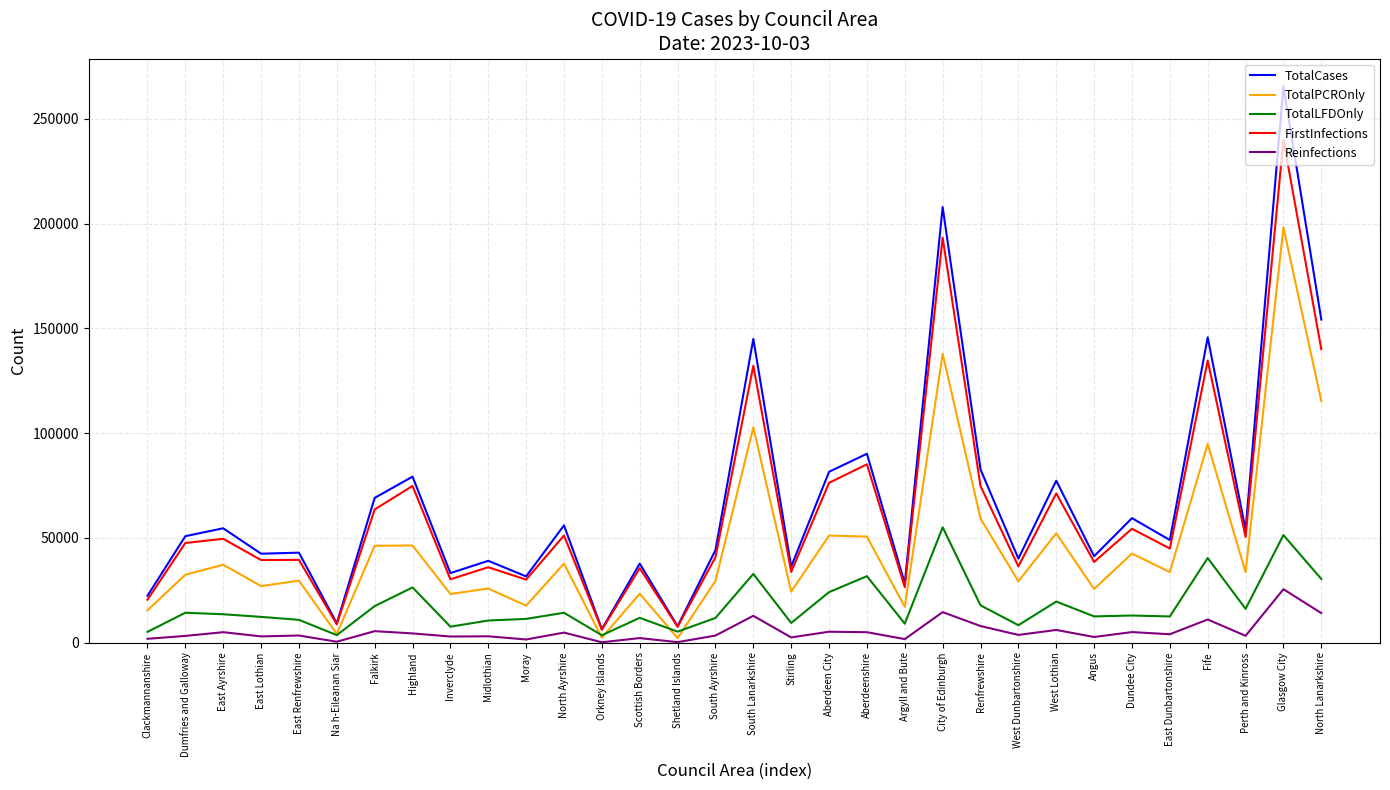

Which series has the largest range (max minus min)?

TotalCases